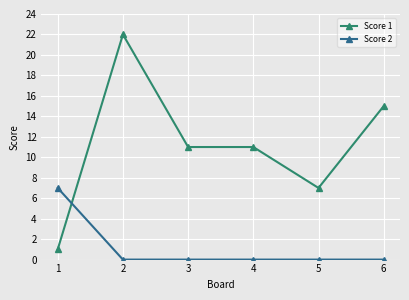

True or false: Score 1 has a value of 1 at 1.

True